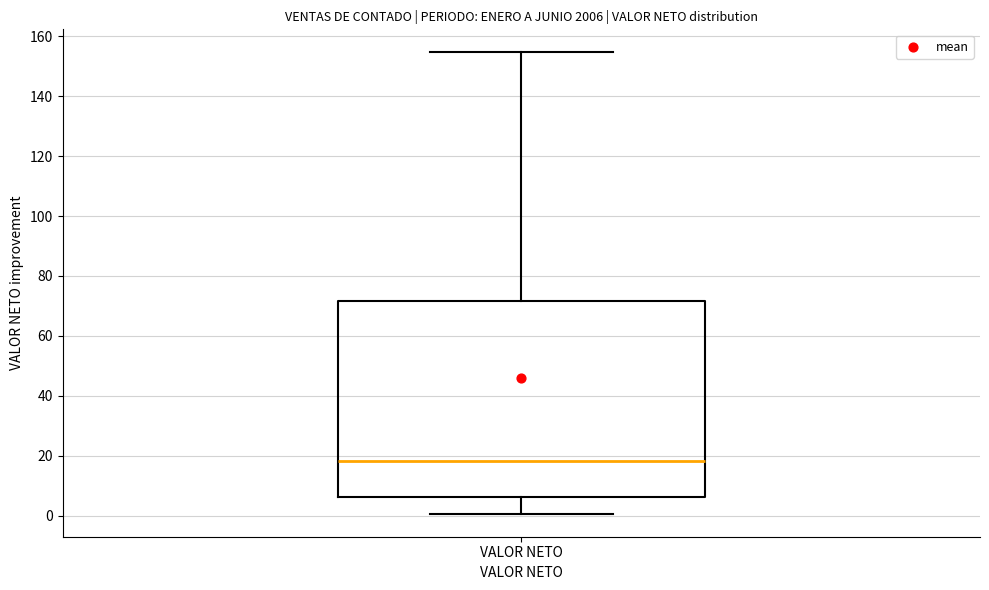

Read this box plot against the y-axis: the position of the median line, the range covered by the box, and the ends of both whiskers. The values are not printed on the chart, so give them approximately, as read against the axis.

median 18, box 6 to 72, whiskers 0 to 154